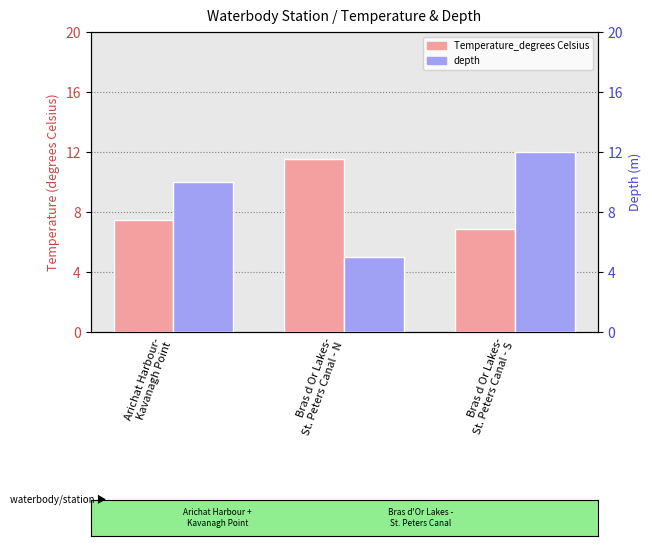

List the series in order of their overall mean, highest first.

depth, Temperature_degrees Celsius